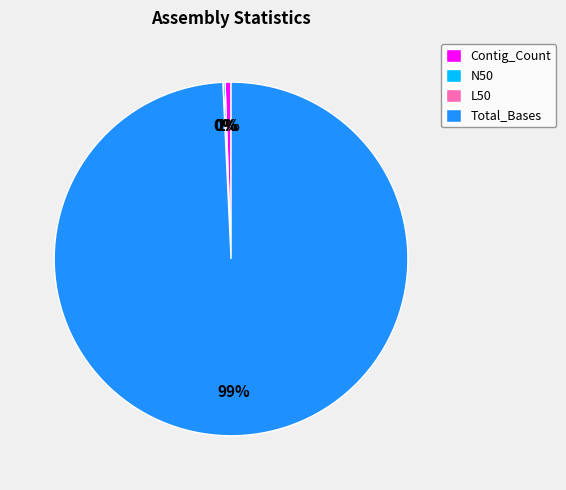

Is there any slice that represents more than half of the pie?

Yes